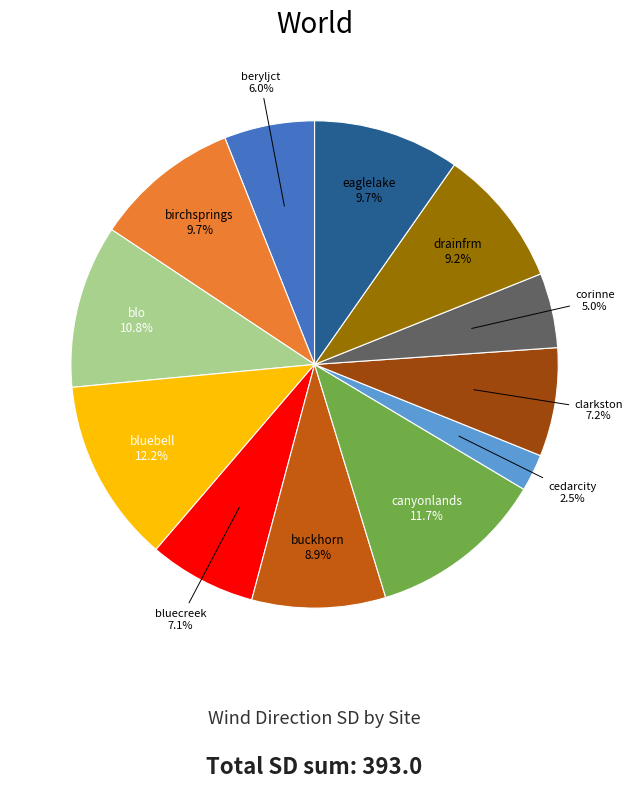

Approximately how many times larger is the value at buckhorn compared to drainfrm?

1.0